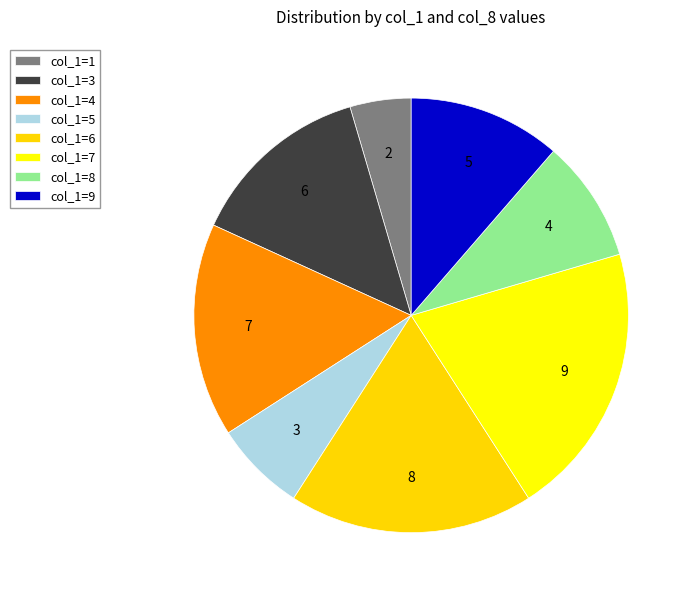

Is it true that col_1=1 is 5% of the pie?

True